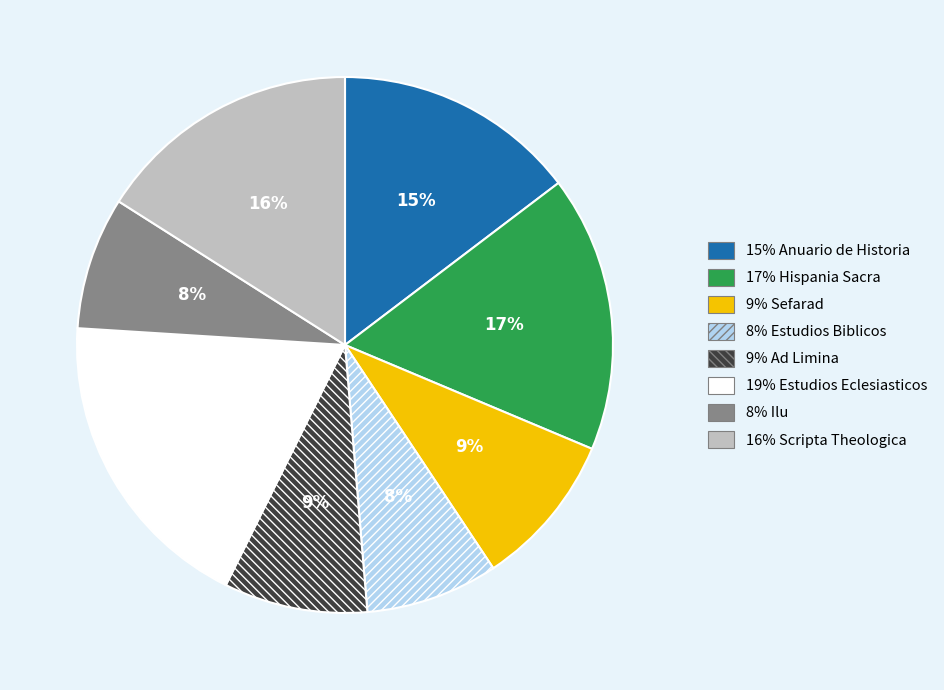

How many slices are in this pie chart?

8